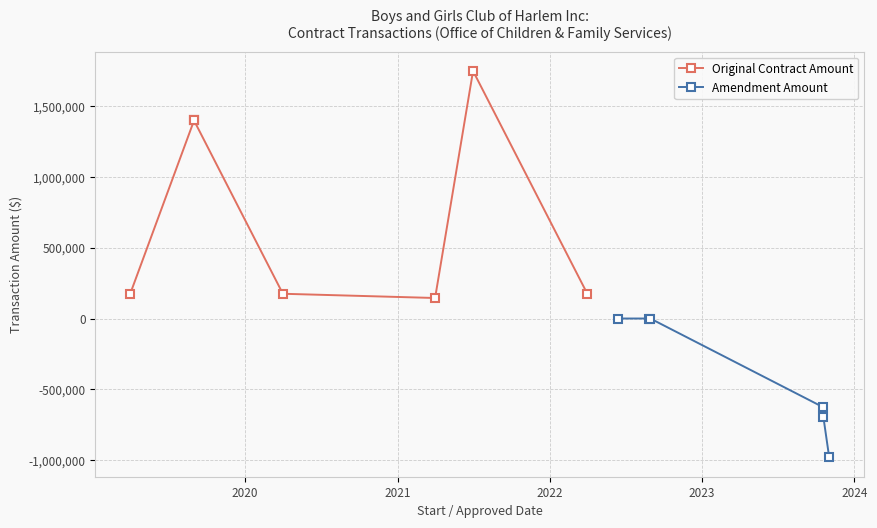

Count the number of data series in this chart.

2